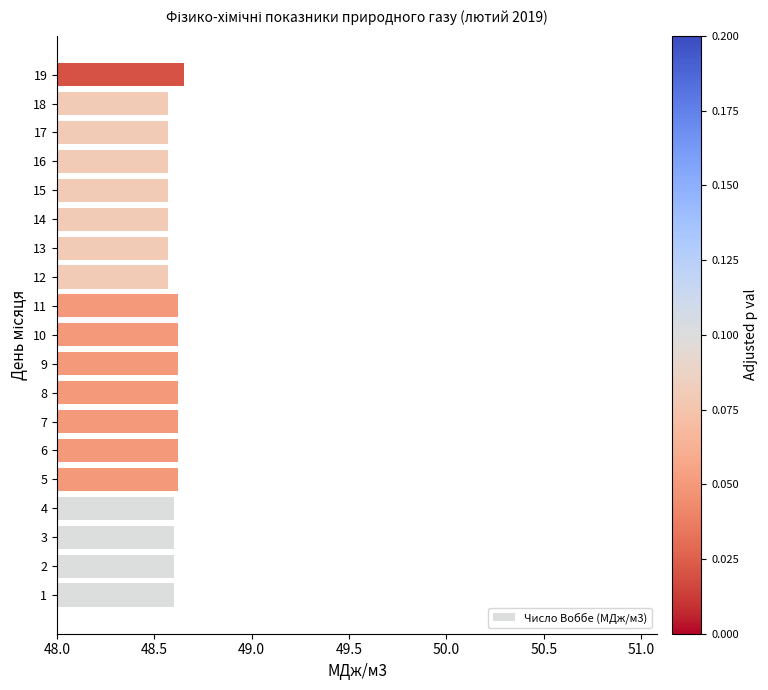

True or false: the data shows 48.6 at 13.

True